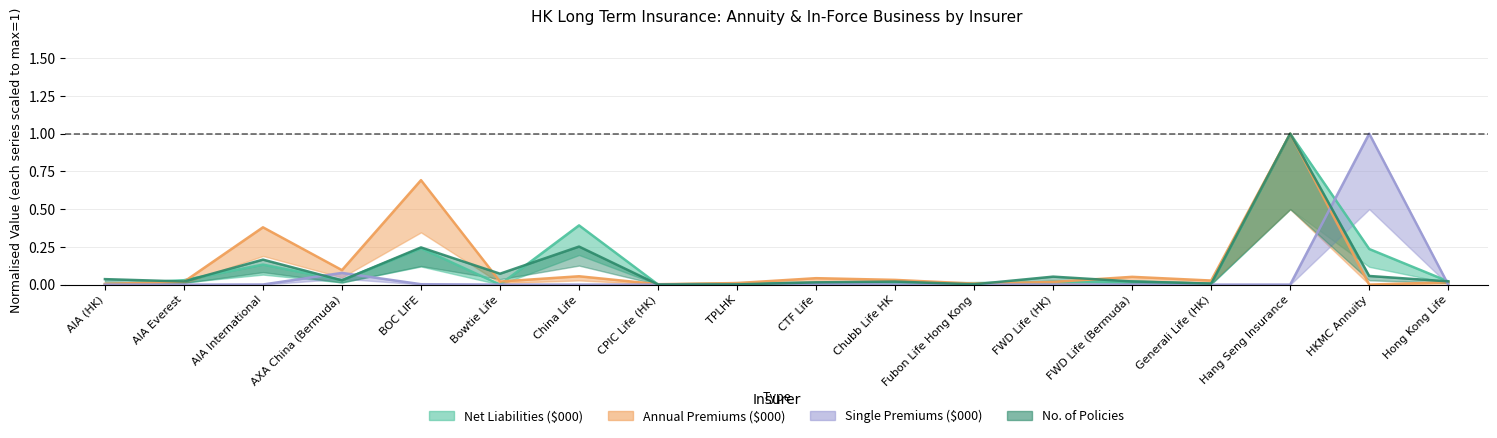

Rank the categories by No. of Policies value from highest to lowest.

Hang Seng Insurance, China Life, BOC LIFE, AIA International, Bowtie Life, HKMC Annuity, FWD Life (HK), AIA (HK), AXA China (Bermuda), Hong Kong Life, FWD Life (Bermuda), AIA Everest, Chubb Life HK, CTF Life, Generali Life (HK), Fubon Life Hong Kong, TPLHK, CPIC Life (HK)